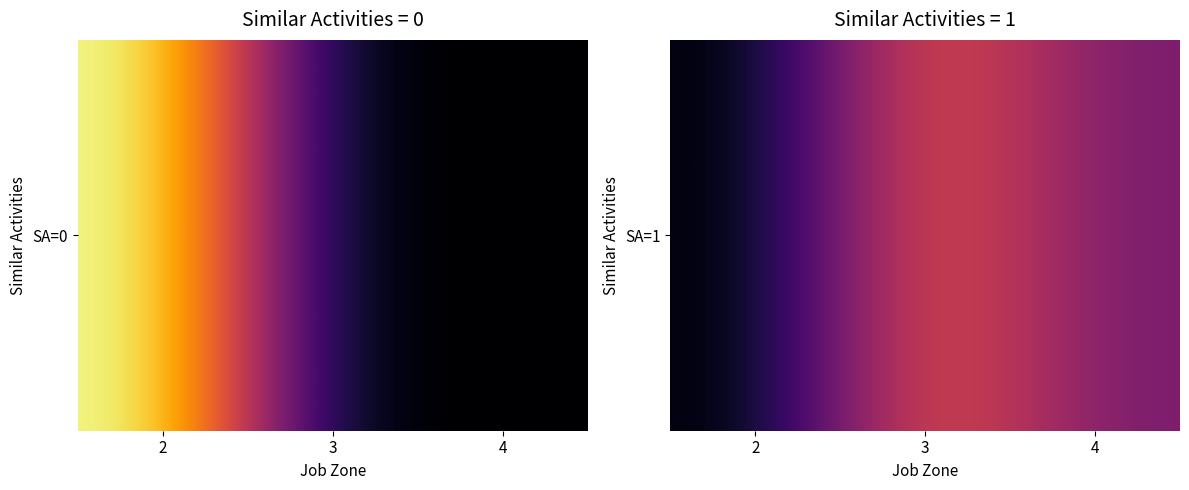

What is the sum of all values?

3